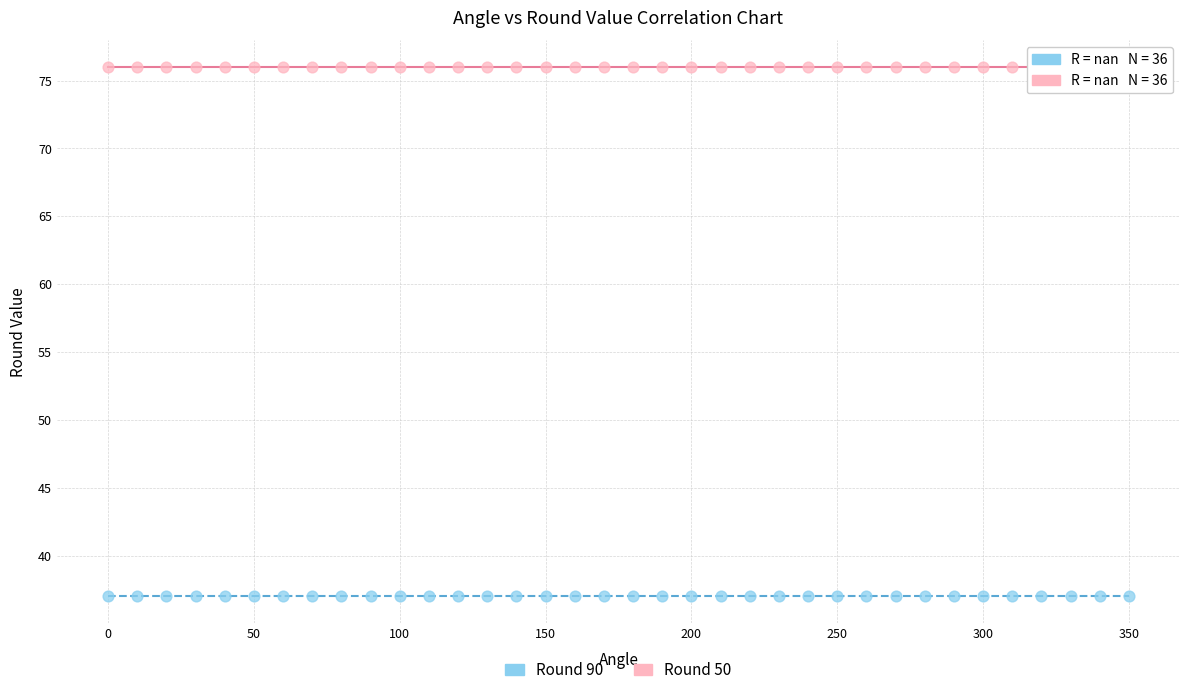

Which series reaches the minimum Y coordinate?

Round 90